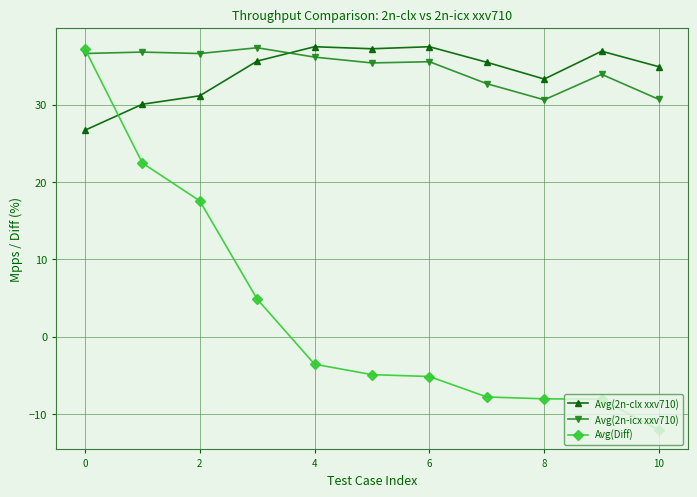

How many positive values does the Avg(Diff) series have?

4